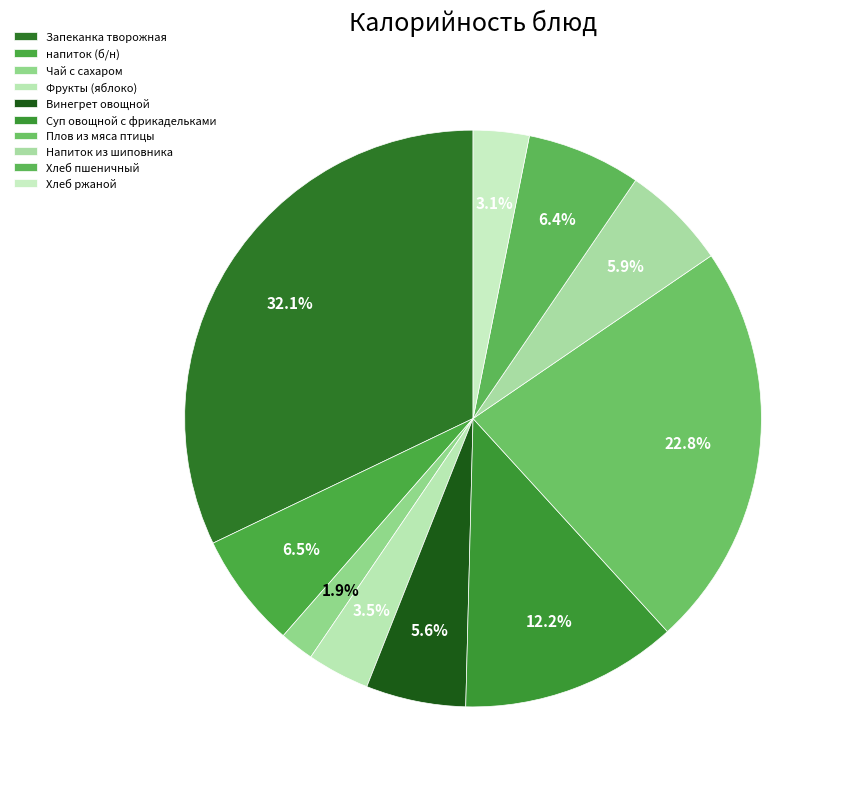

Is there a majority slice in this chart?

No